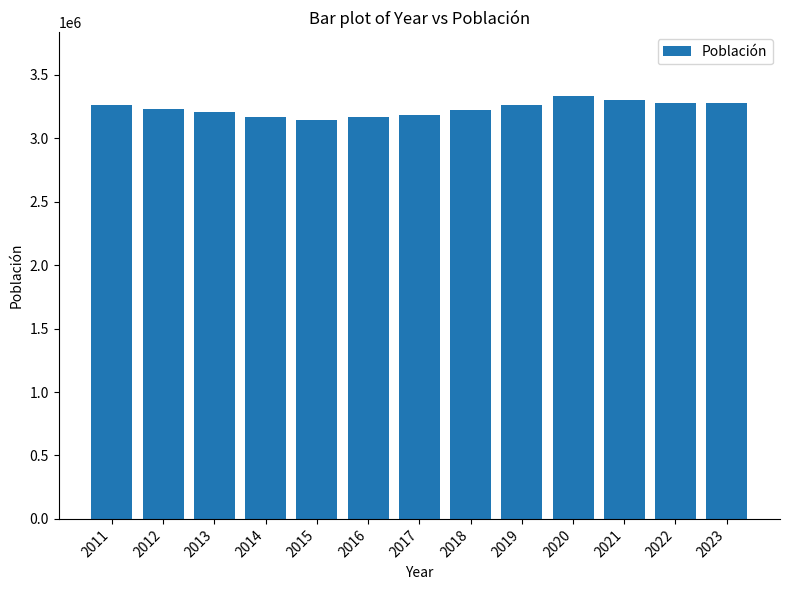

What is the smallest value displayed?

3141991